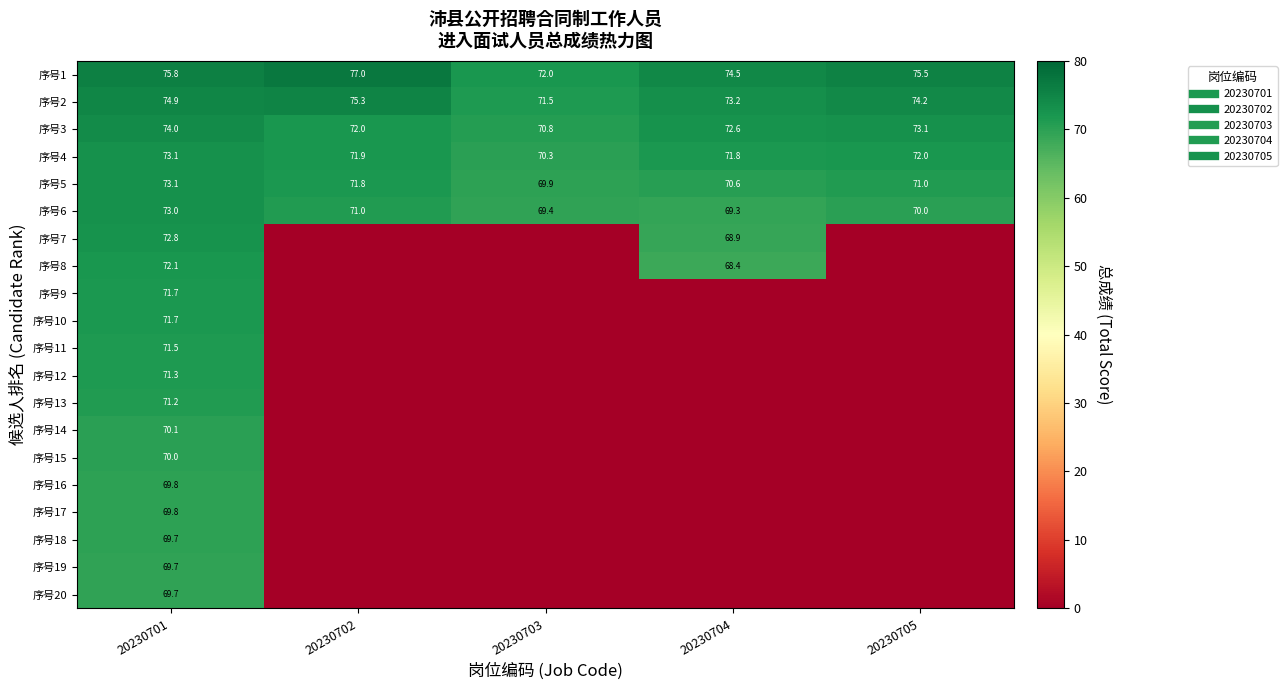

How many categories are shown in the chart?

5